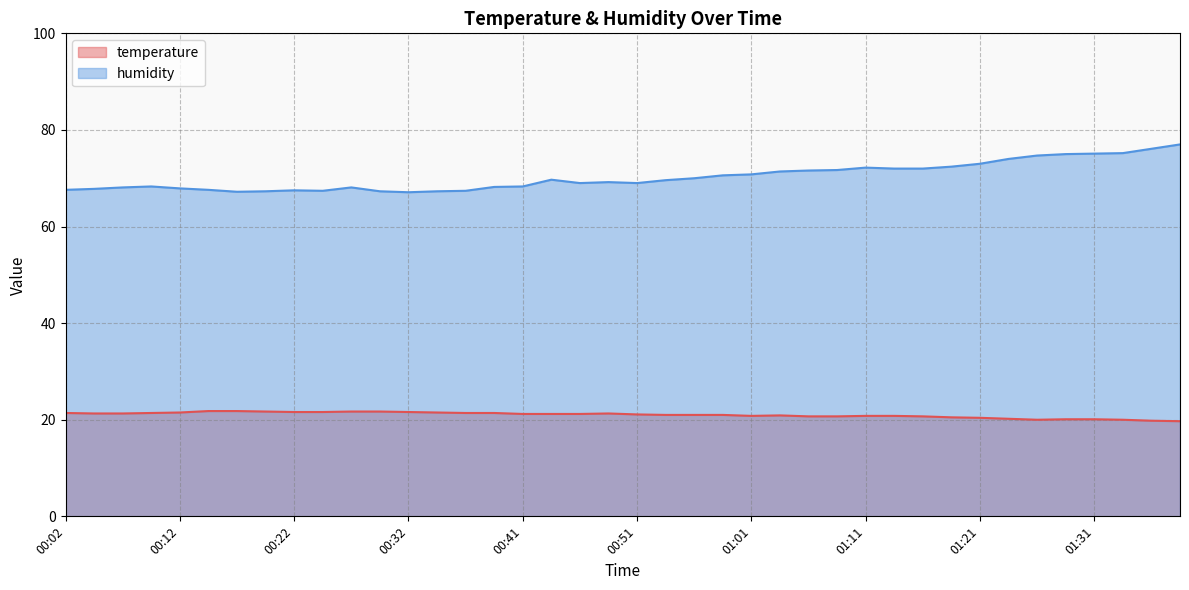

What is the label of the 28th point from the left?

01:09